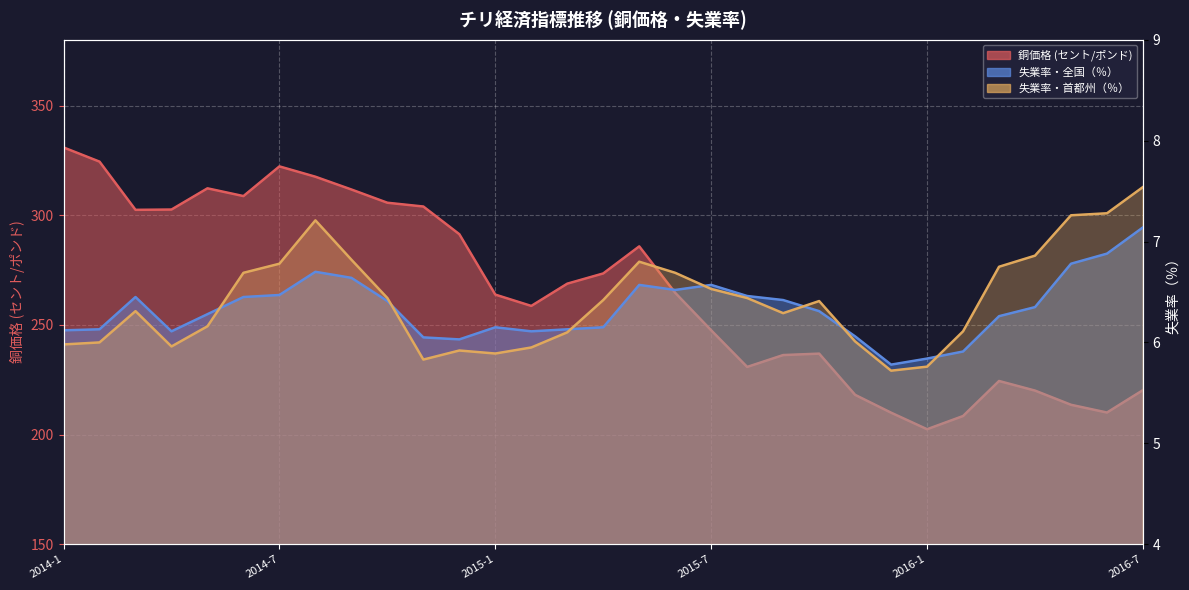

What value does the 首都州失業率 series have at 2014-7?

6.8